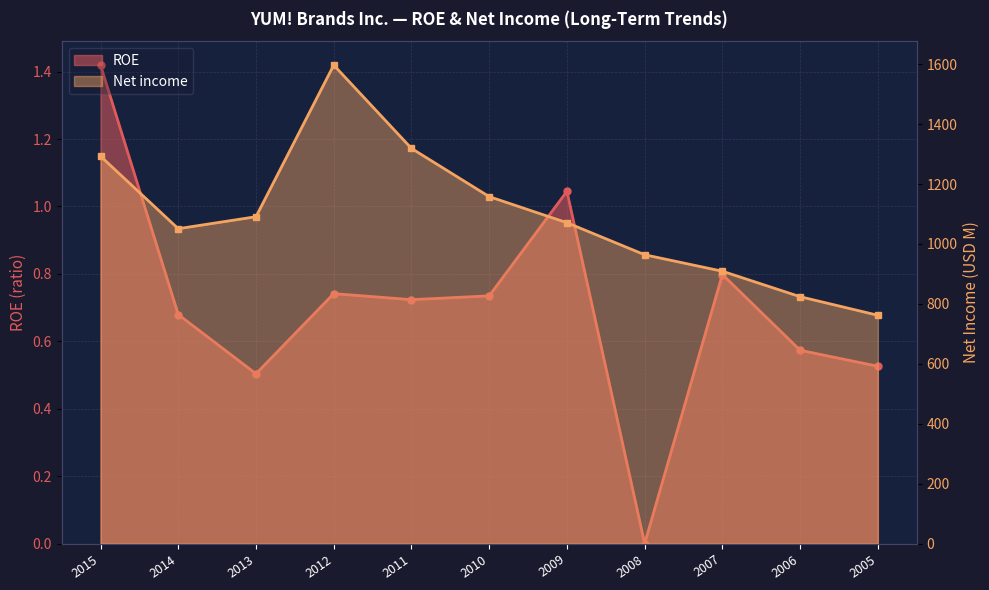

The Net income series shows 641.0 at 2012. True or false?

False